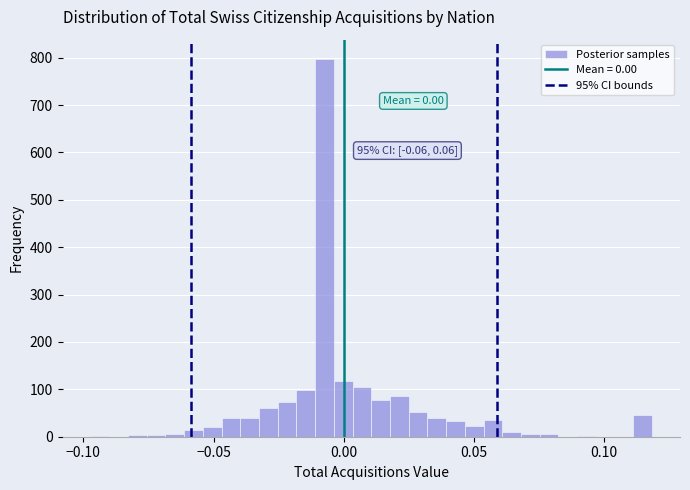

Around what value on the x-axis is the tallest bar? Give the approximate position of its centre, as read against the axis.

-0.005